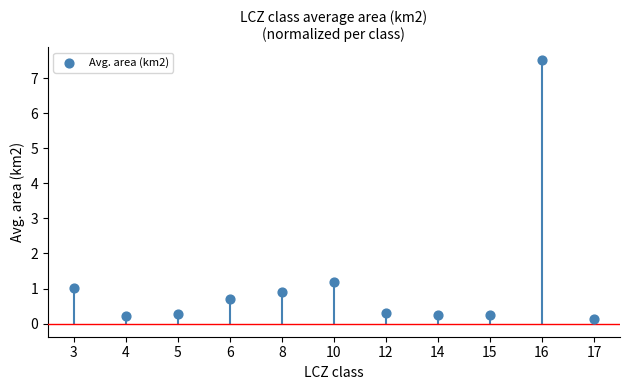

What is the change in value from 3 to 10?

+0.2